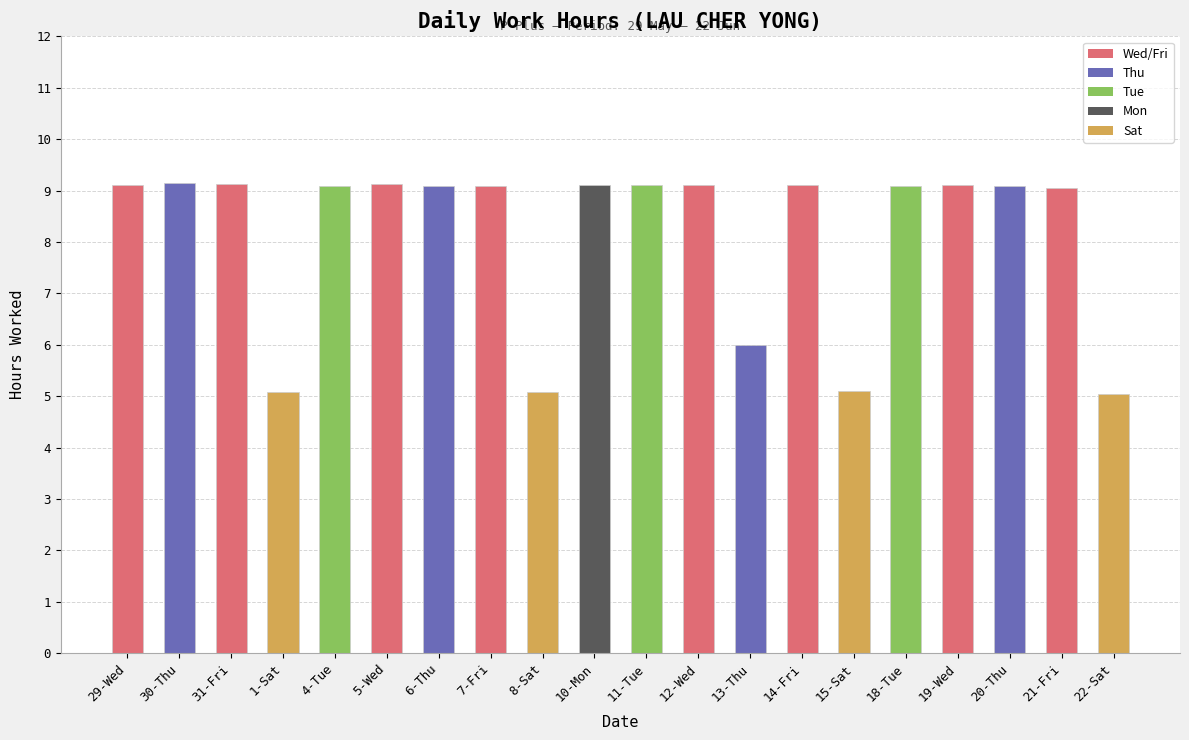

What is the minimum value shown in the chart?

5.0